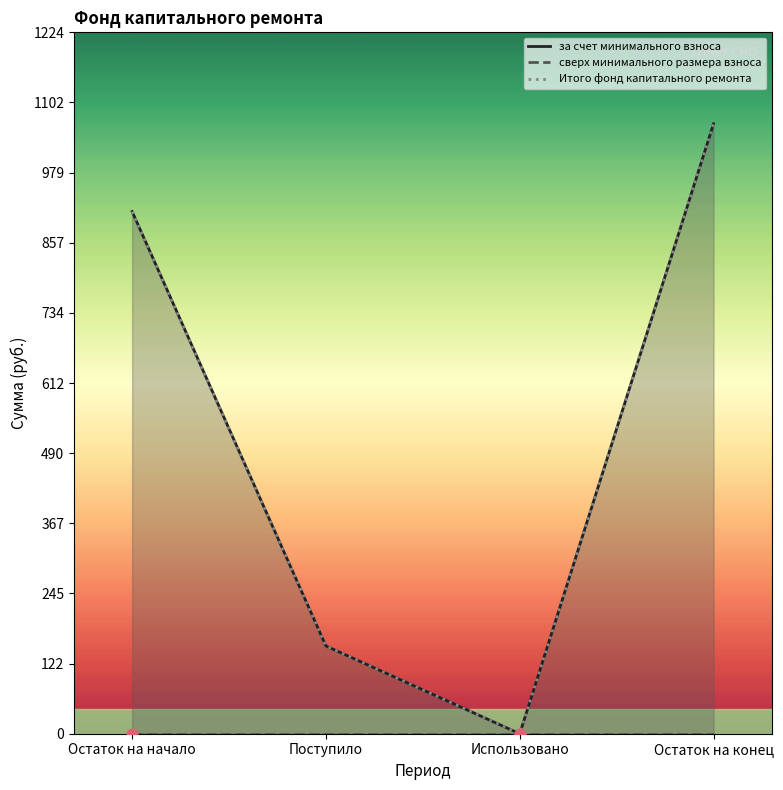

What are all the series names shown in the legend?

за счет минимального взноса, сверх минимального размера взноса, Итого фонд капитального ремонта